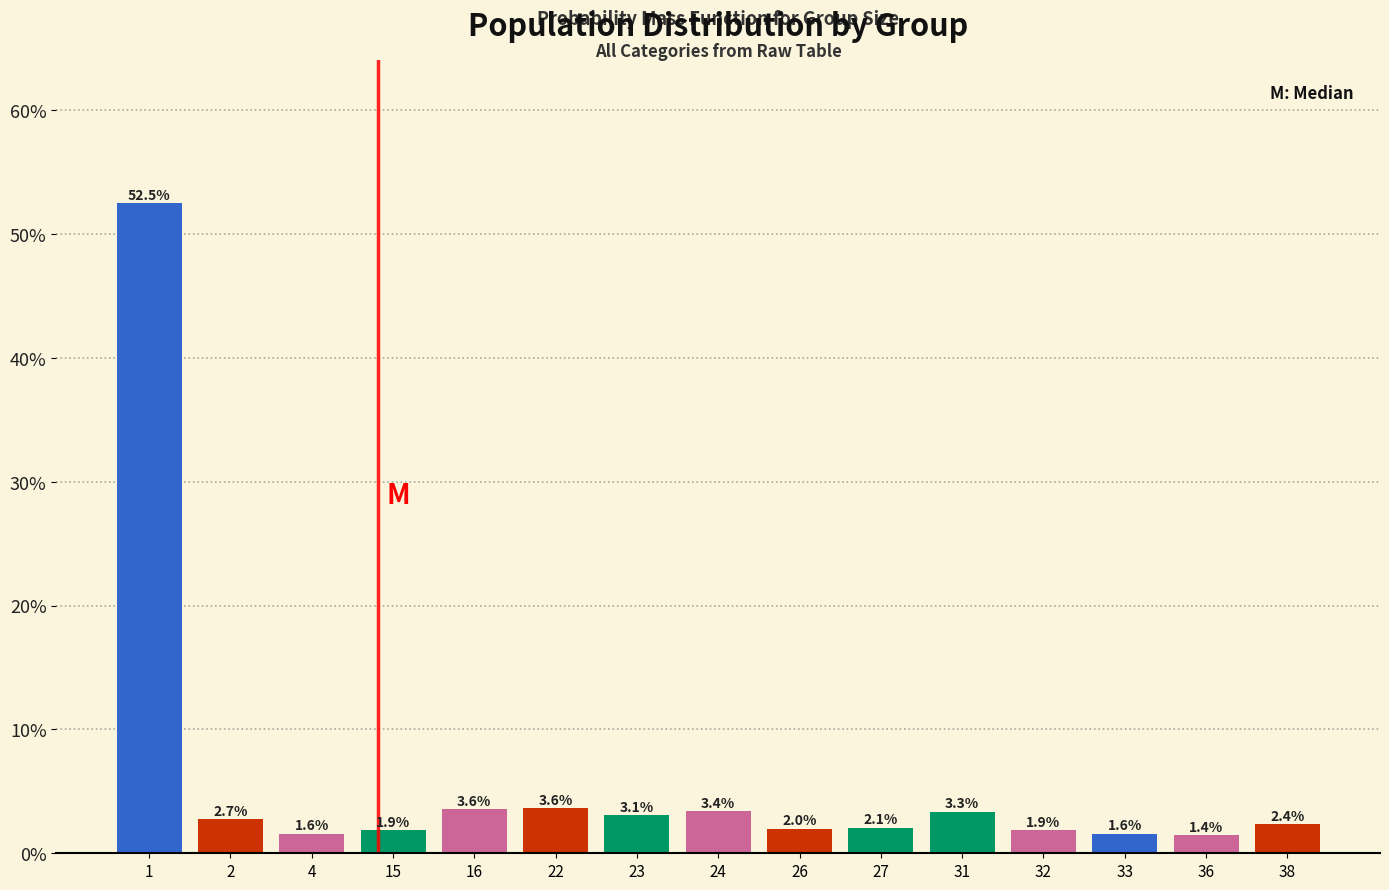

Reading left to right, extract all data points from this chart.

52.5	2.7	1.6	1.9	3.6	3.6	3.1	3.4	2.0	2.1	3.3	1.9	1.6	1.4	2.4